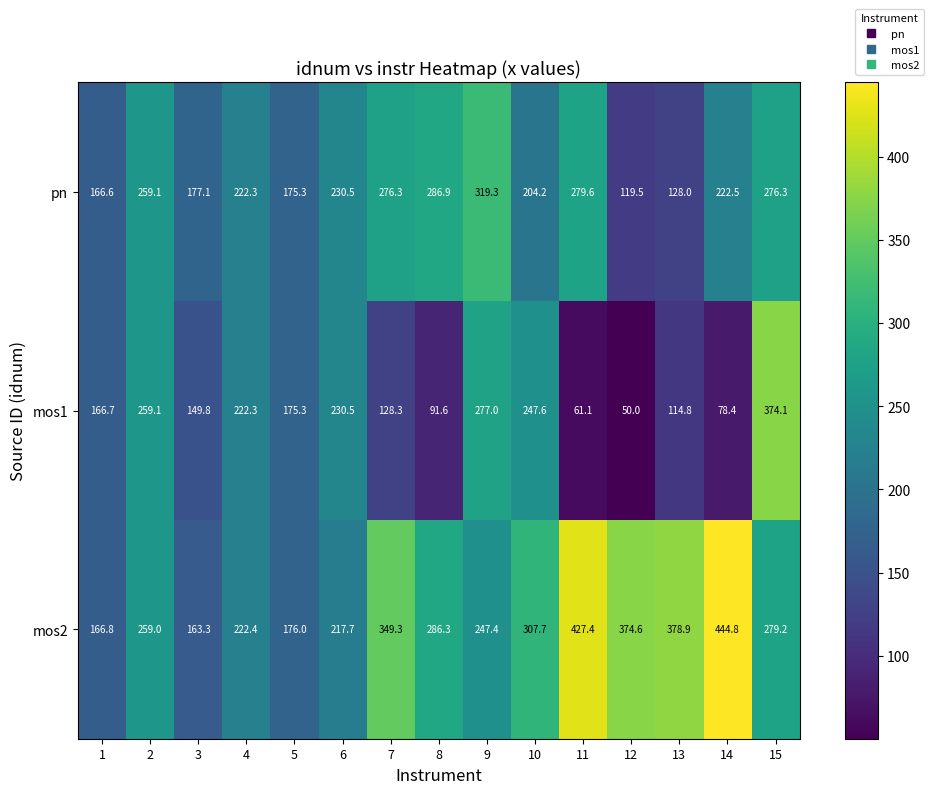

Where is mos2 nearest to the value 304?

10